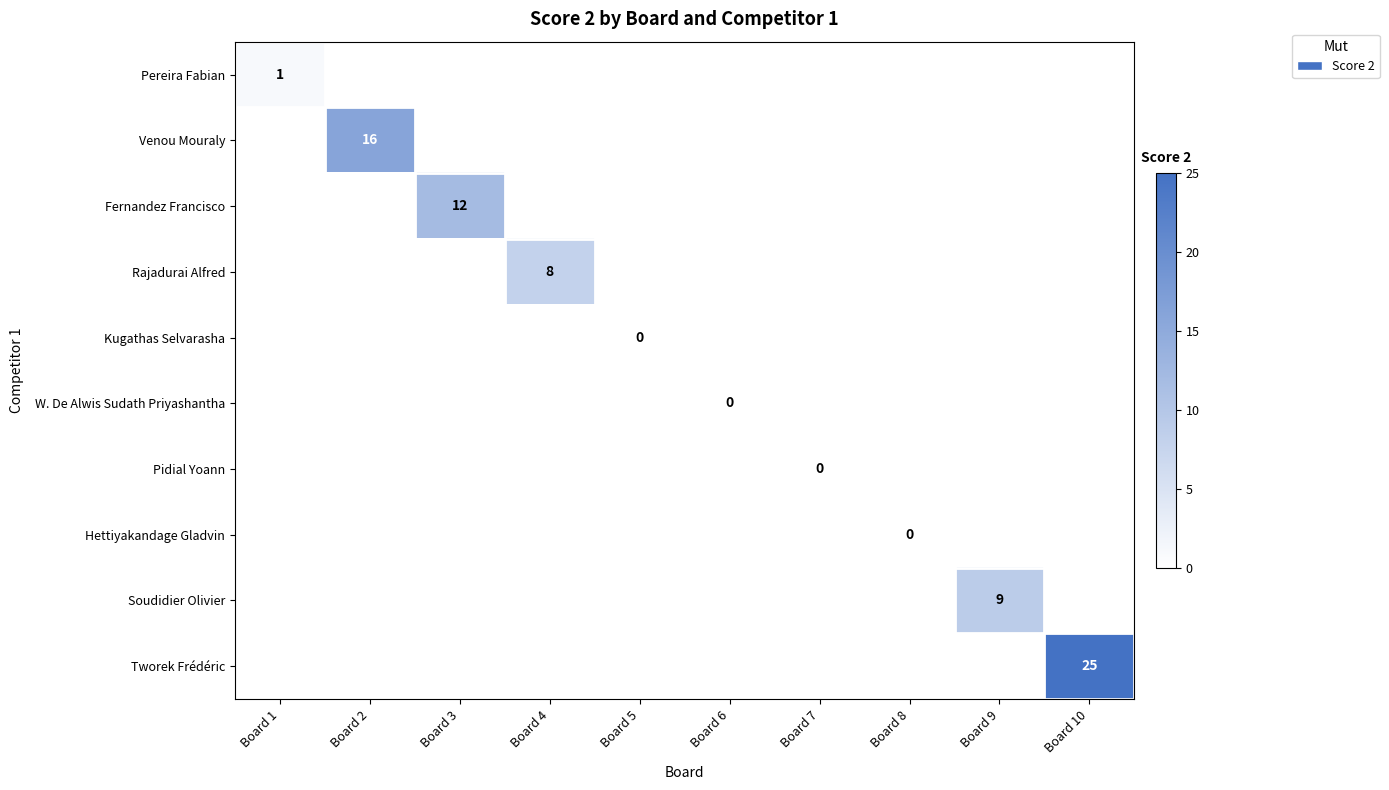

Is the value of Soudidier Olivier at Board 3 greater than the value of Pidial Yoann at Board 10?

No